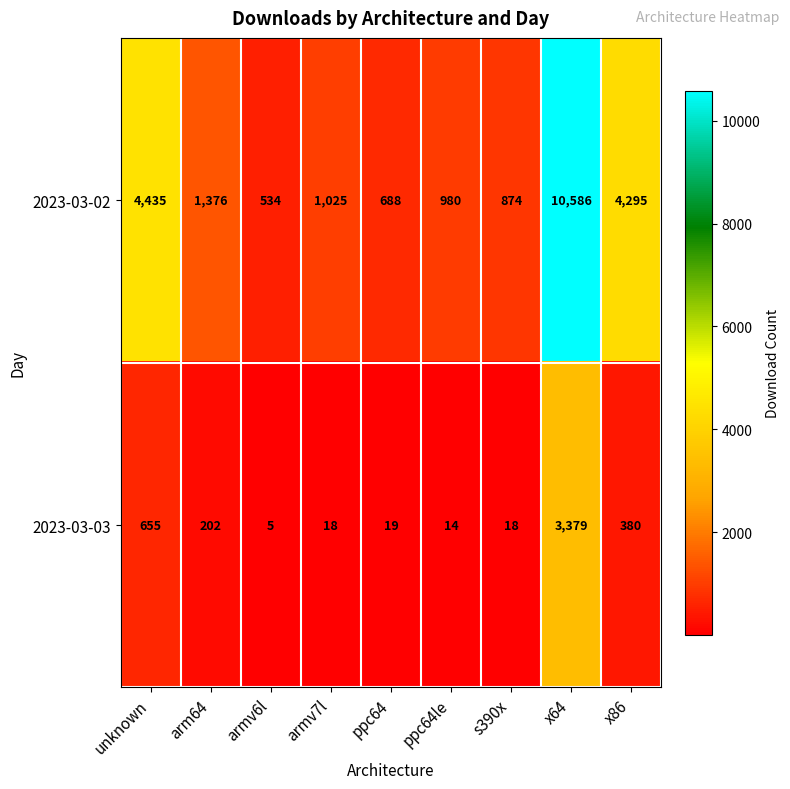

Which series has the widest spread of values?

2023-03-02